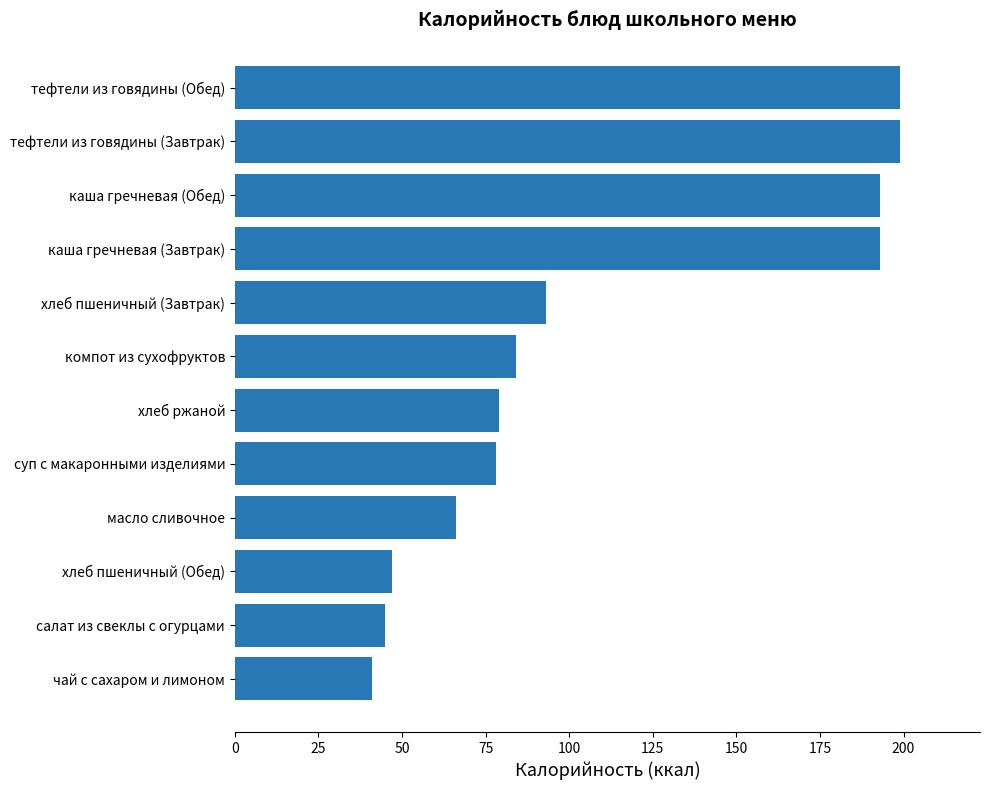

What is the maximum value shown in the chart?

199